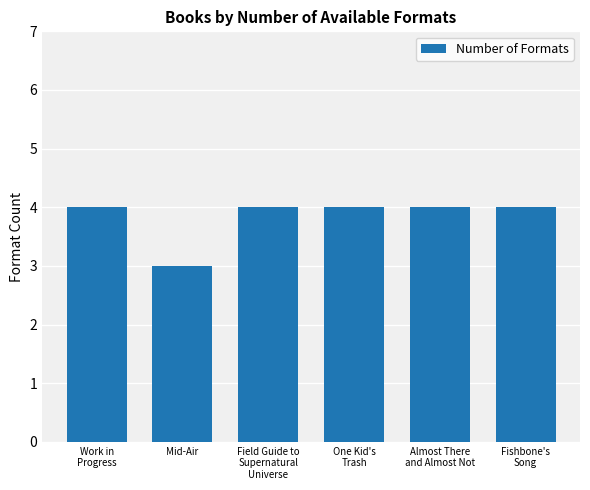

What is the approximate value at Fishbone's
Song?

4